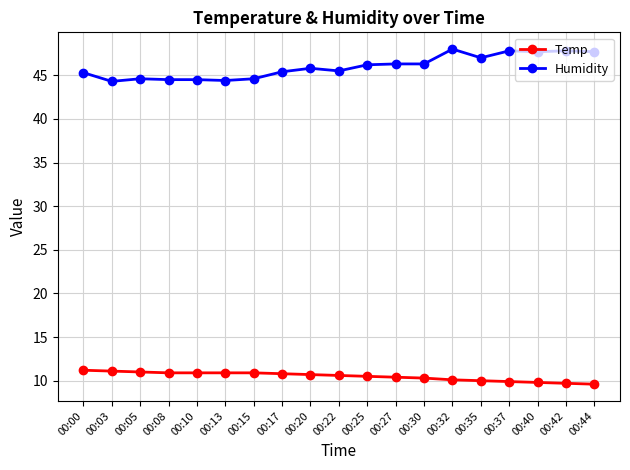

What is the maximum value for Temp?

11.2